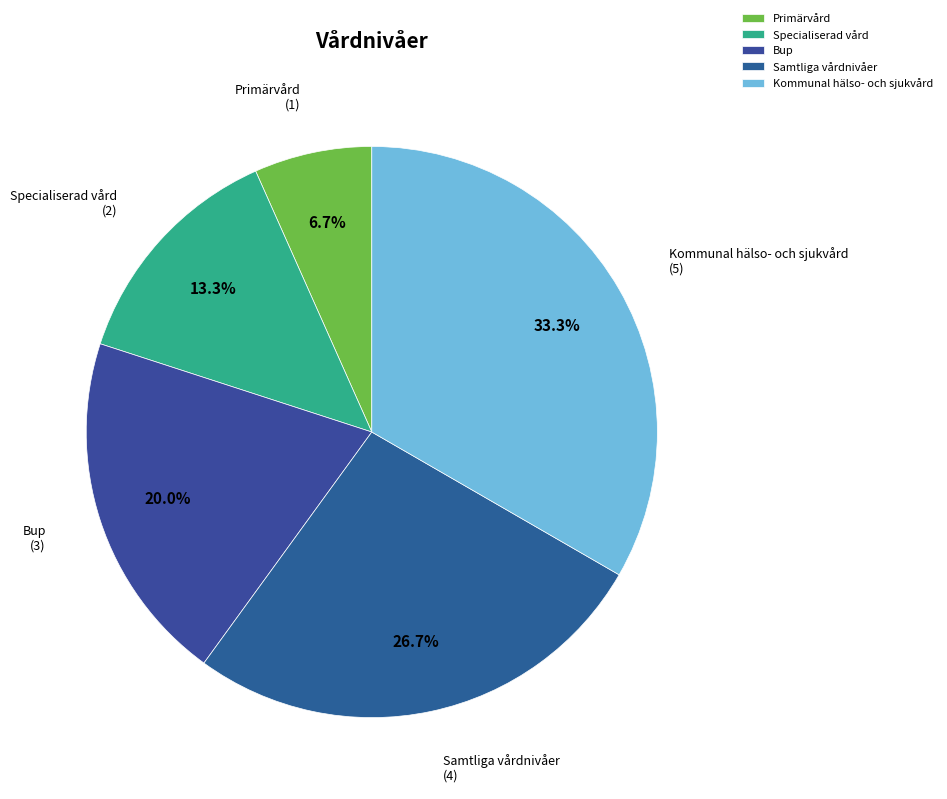

Which slice is the largest?

Kommunal hälso- och sjukvård